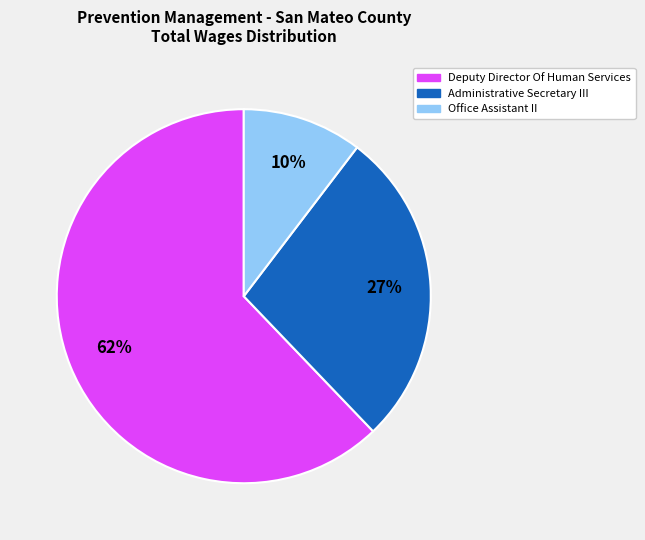

How many segments does this pie chart have?

3